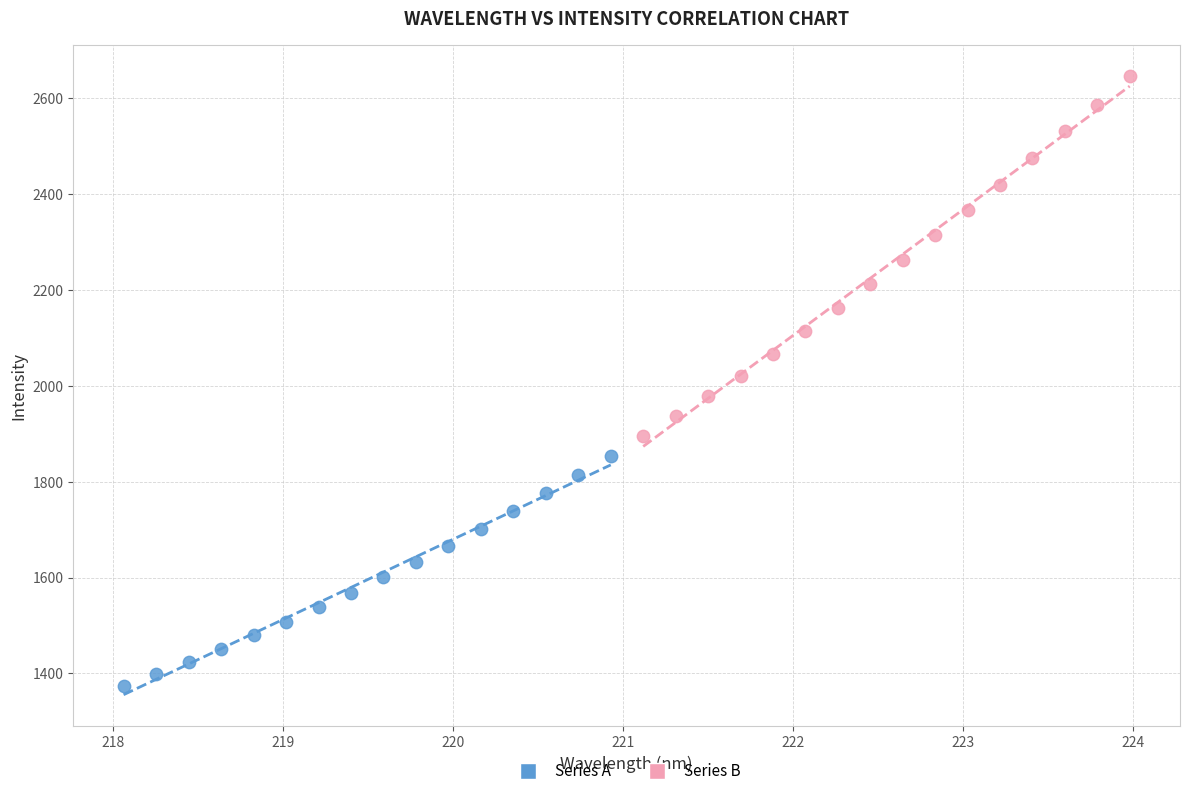

Which series reaches the maximum Y coordinate?

Series B